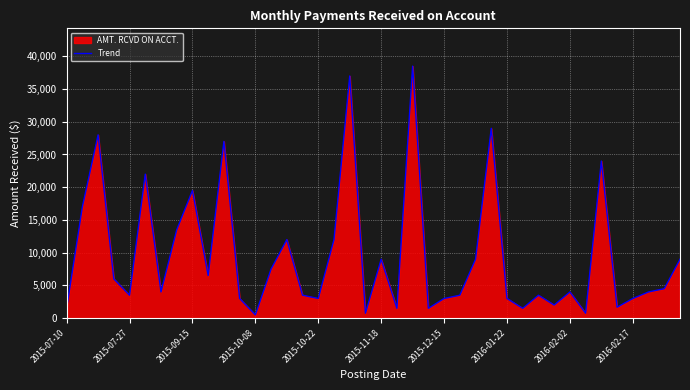

What is the ratio of the value at 2015-10-22 to the value at 2016-02-17?

1.0